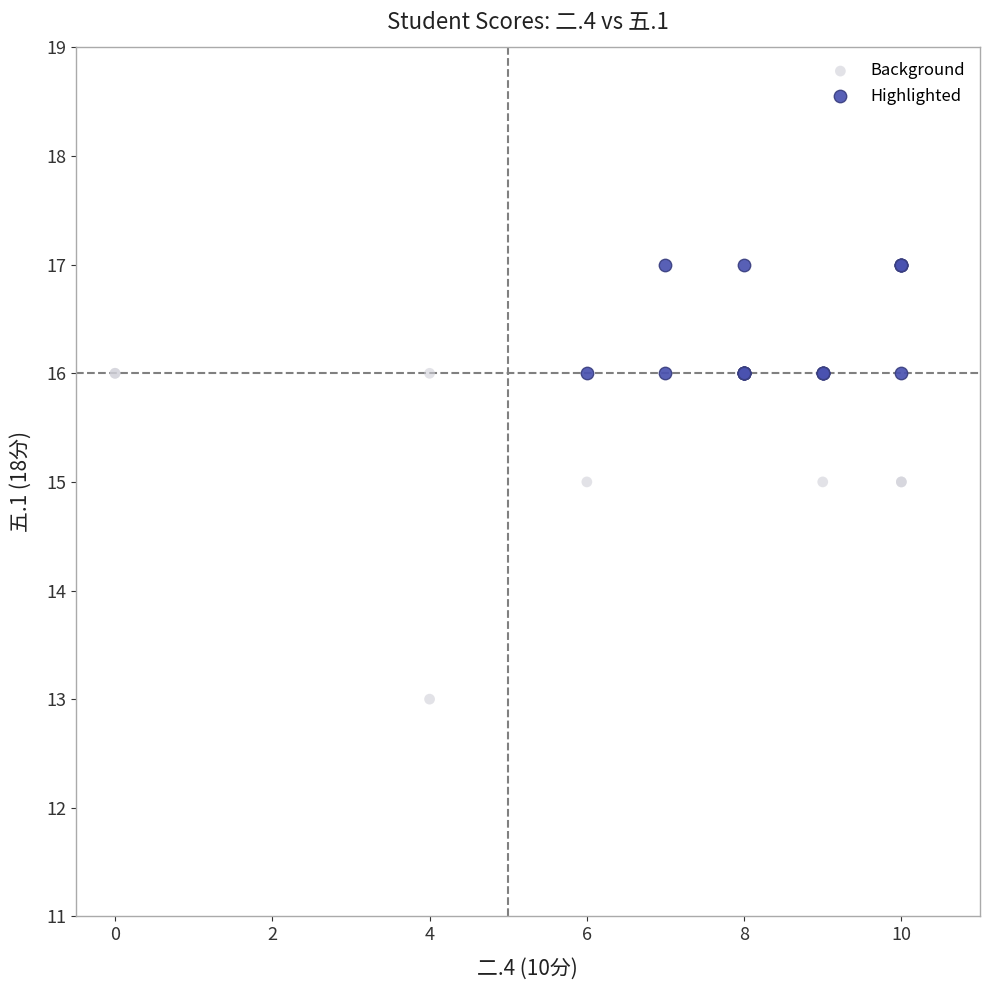

Which series contains the lowest Y value?

Background